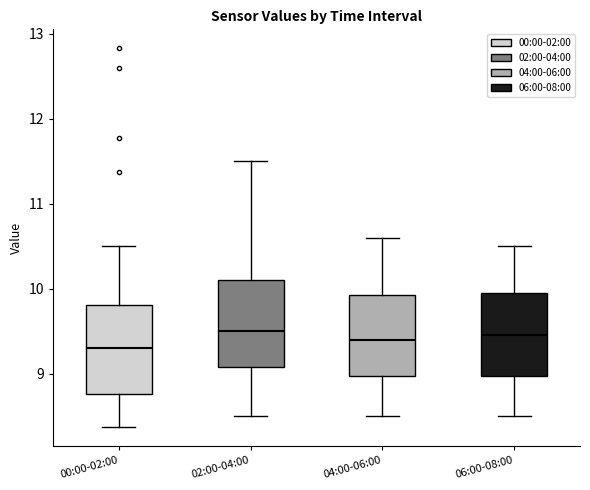

Reading left to right, transcribe this box plot: for each box, give where its median line is, the range the box spans, and where its two whiskers end, as read against the y-axis. The values are not printed on the chart, so give them approximately, as read against the axis.

00:00-02:00: median 9.3, box 8.8 to 9.8, whiskers 8.4 to 10.5
02:00-04:00: median 9.5, box 9.1 to 10.1, whiskers 8.5 to 11.5
04:00-06:00: median 9.4, box 9.0 to 9.9, whiskers 8.5 to 10.6
06:00-08:00: median 9.5, box 9.0 to 10.0, whiskers 8.5 to 10.5